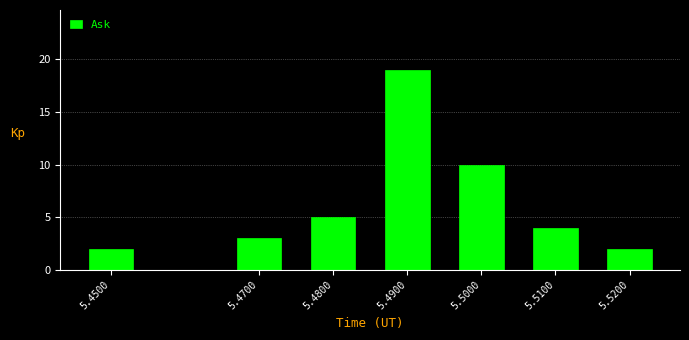

Reading left to right, what are all the values shown in this chart?

2	3	5	19	10	4	2